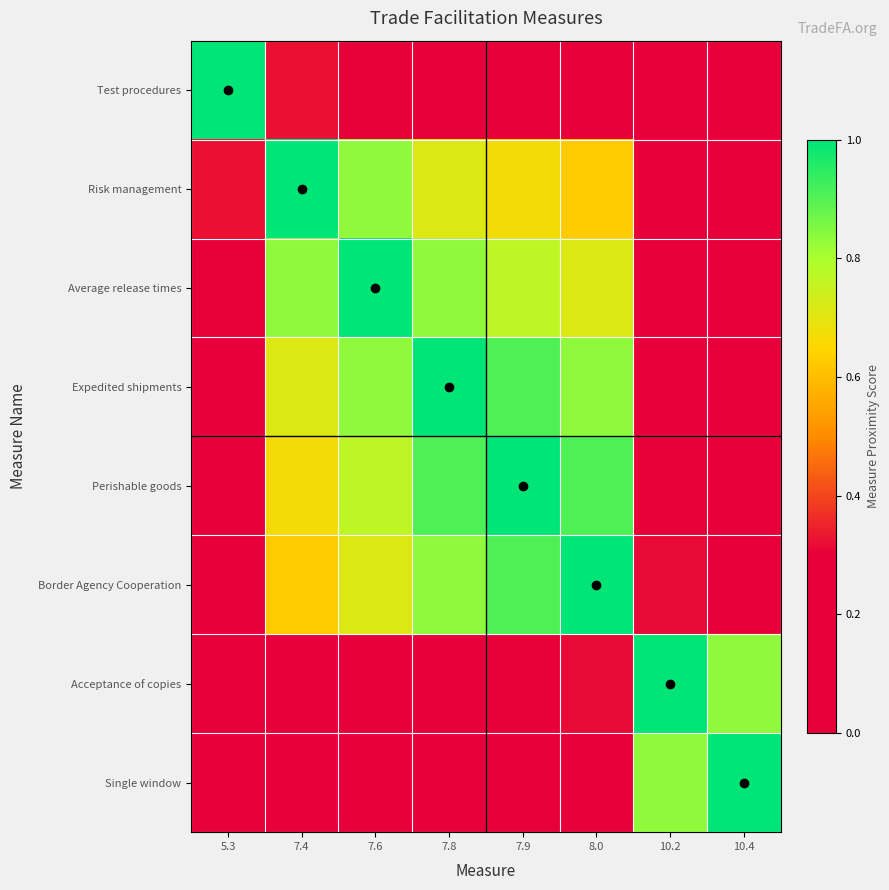

How many data points does each series have?

8